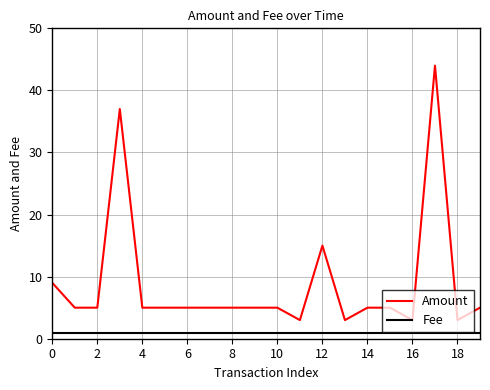

List the series in order of their peak value, lowest first.

Fee, Amount